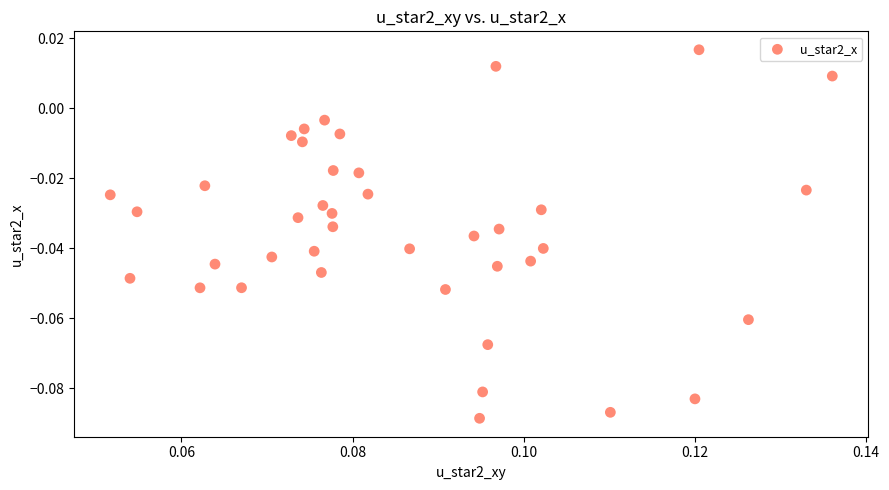

Count the number of points in this scatter plot.

40